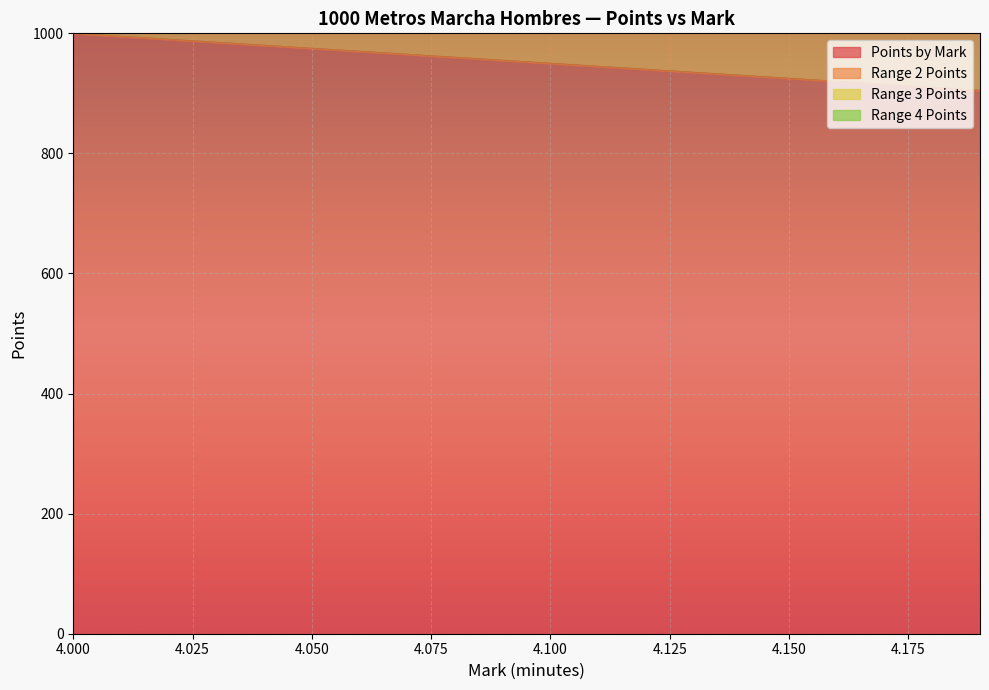

What is the difference between the Range 3 Points values at 4.03 and 4.05?

30